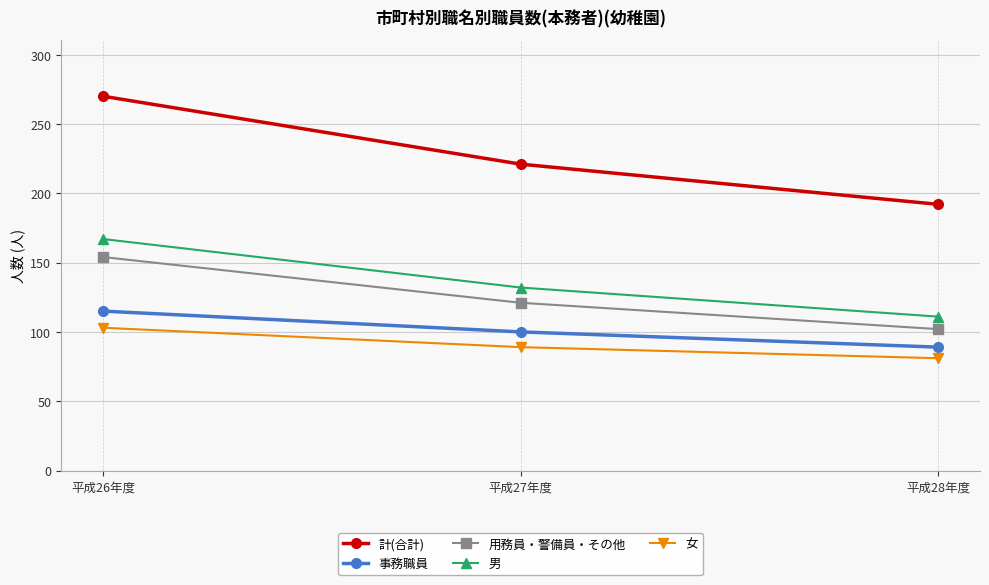

How many categories are shown in the chart?

3